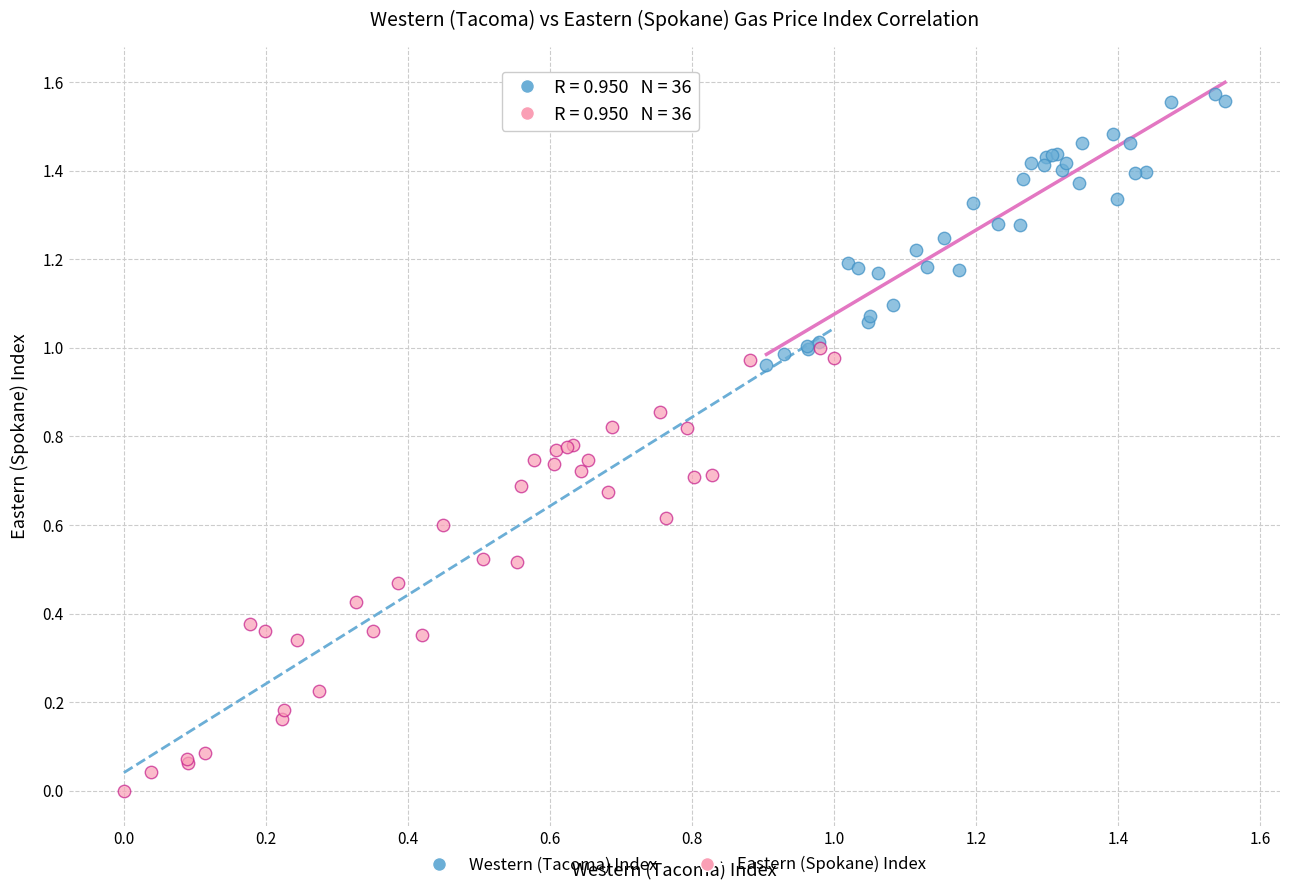

Which series has the widest spread of Y values?

Eastern (Spokane) Index